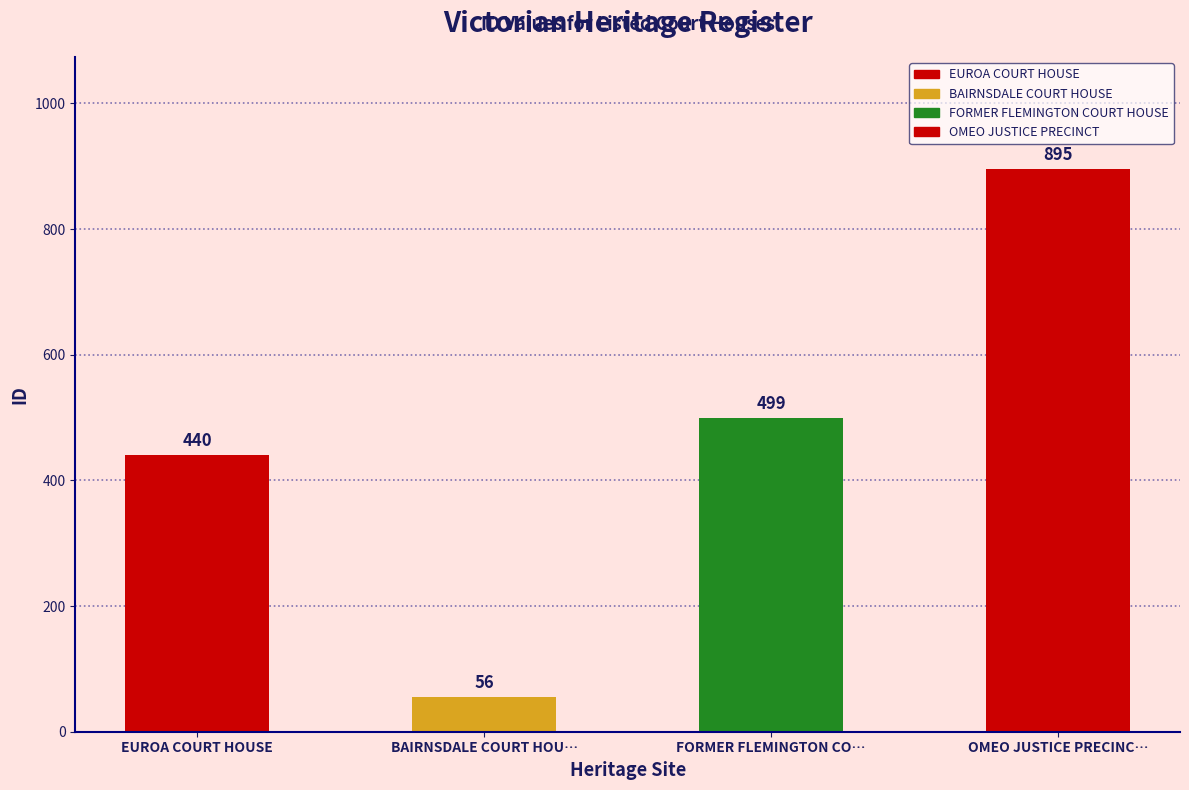

Rank the categories by value from lowest to highest.

BAIRNSDALE COURT HOU…, EUROA COURT HOUSE, FORMER FLEMINGTON CO…, OMEO JUSTICE PRECINC…